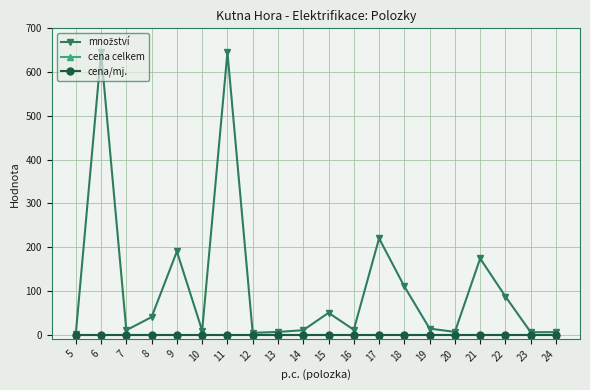

Is this an area chart (filled region under the line)?

No